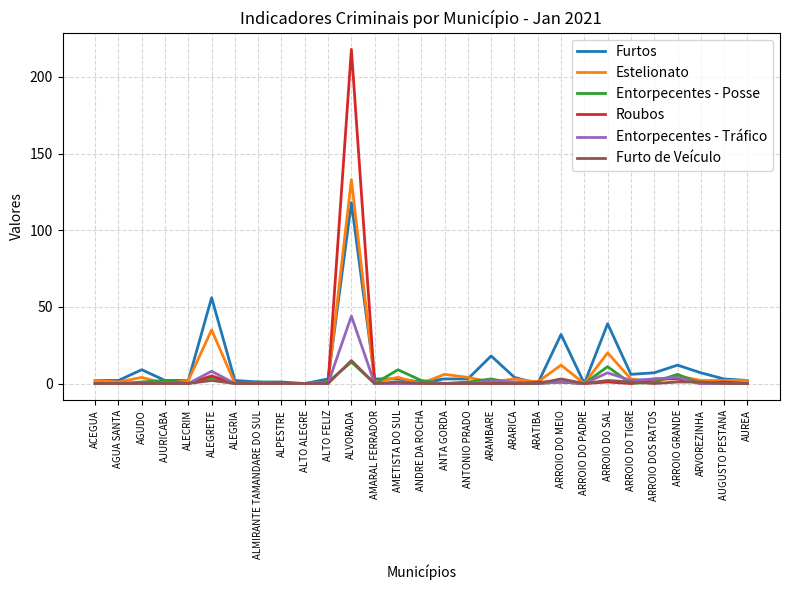

At which category is the sum across all series the highest?

ALVORADA